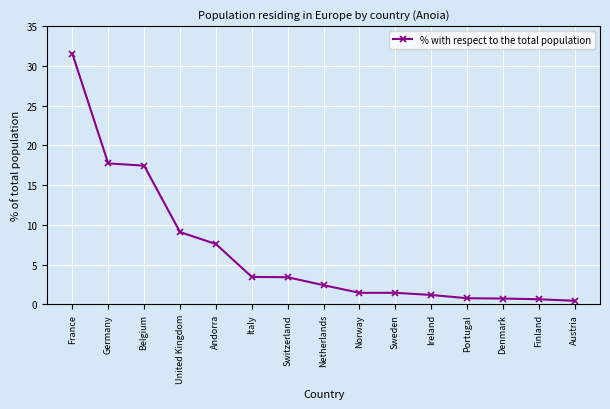

What is the sum of the values at Norway and Ireland?

2.6